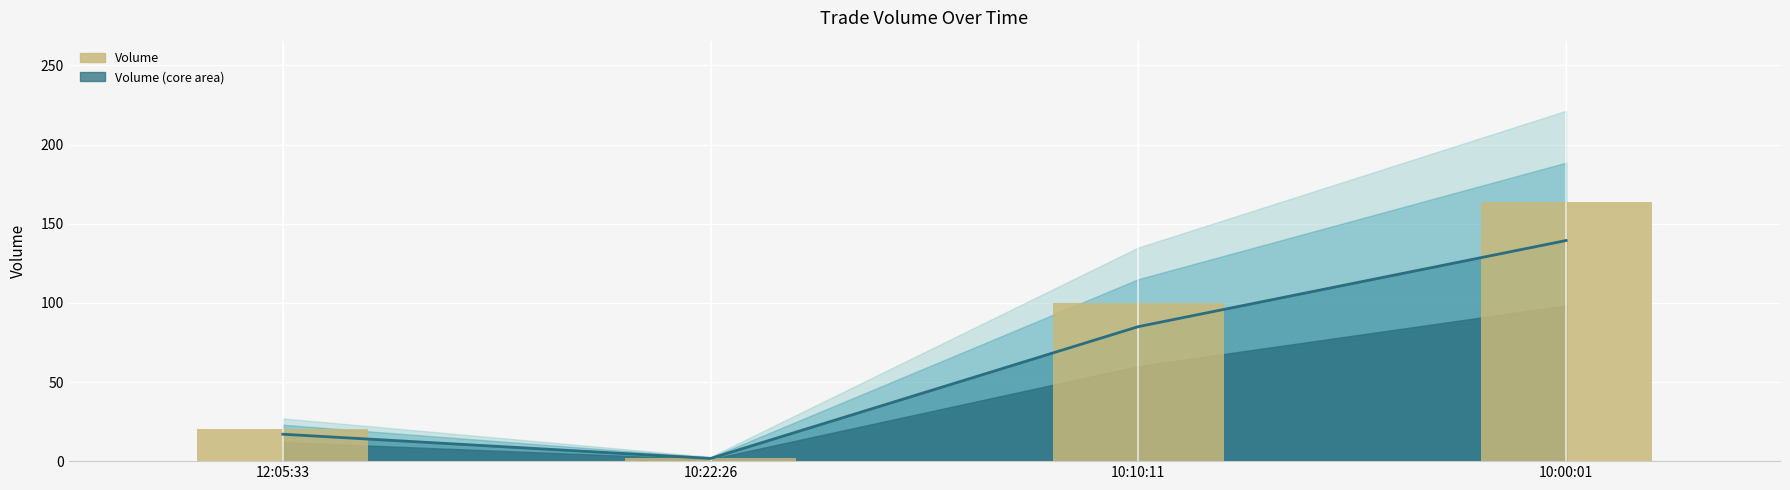

Reading left to right, list all the values displayed in this chart.

20	2	100	164